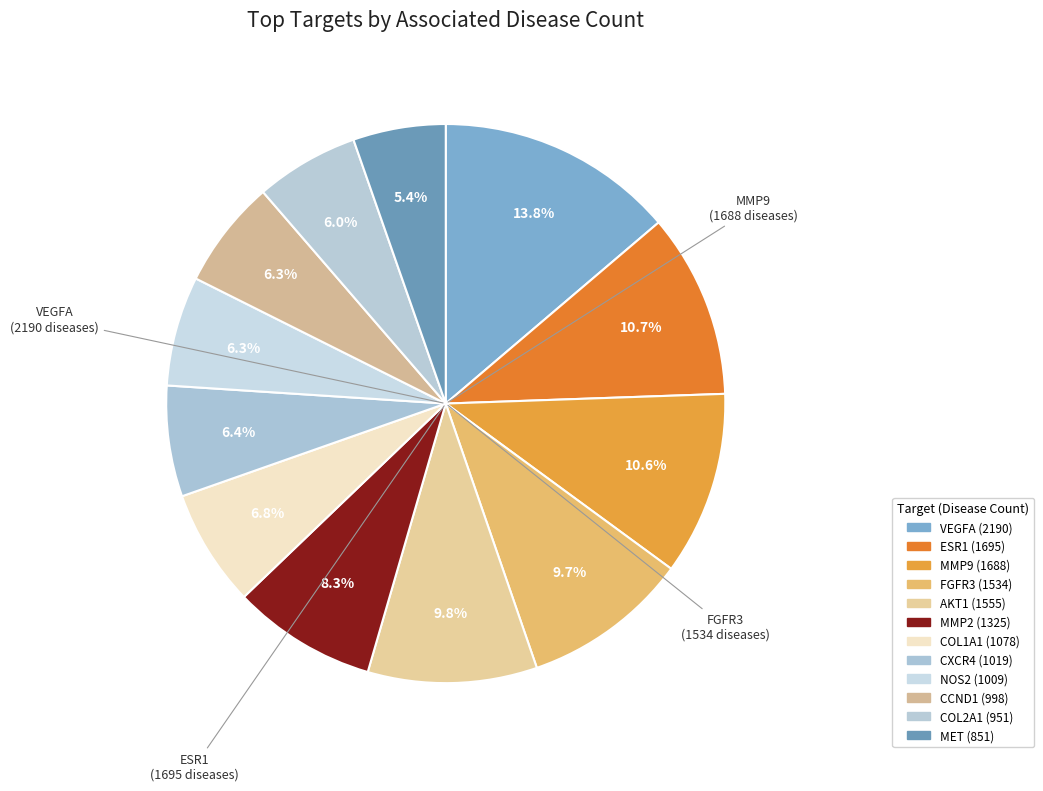

The VEGFA slice represents 28% of the pie. True or false?

False